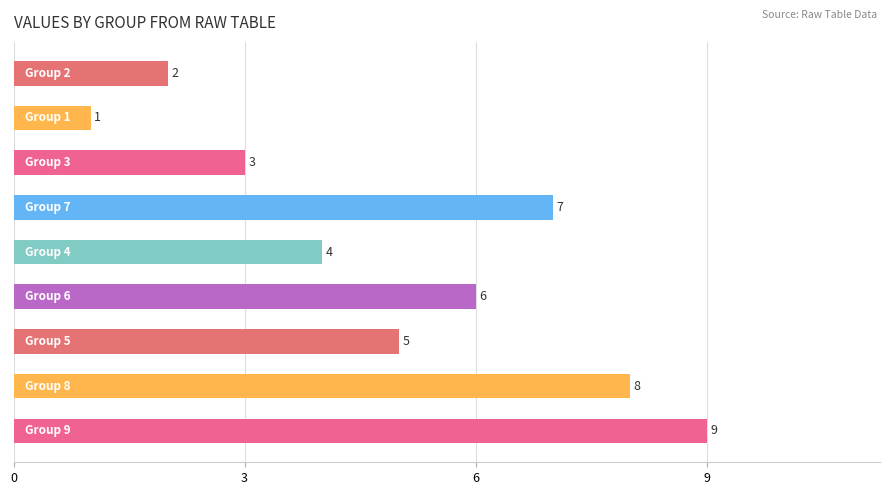

What is the sum of all values?

45